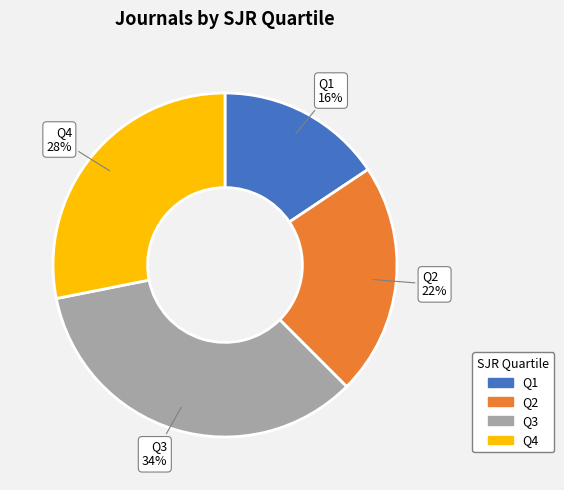

To the nearest percent, what is the difference between the Q3 and Q4 slice percentages?

6%